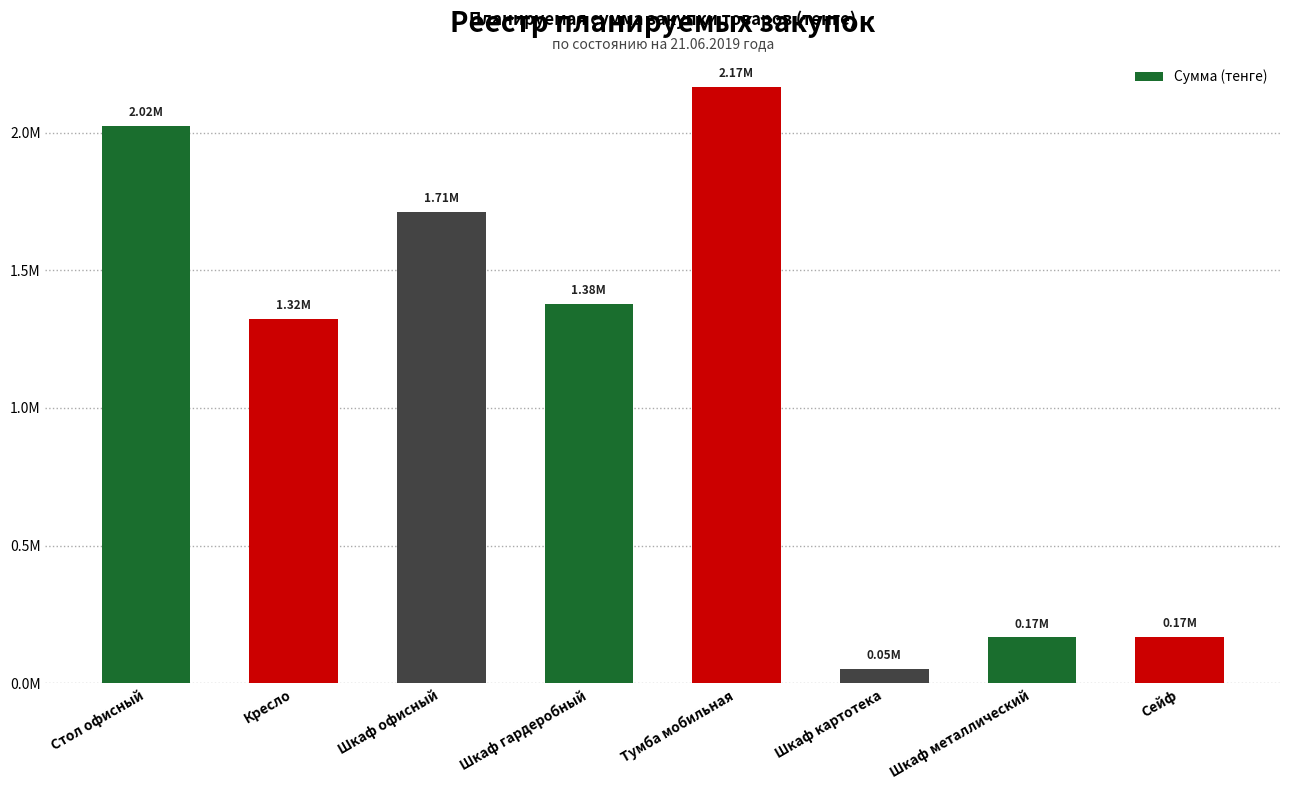

What is the change in value from Шкаф металлический to Сейф?

+2767.0